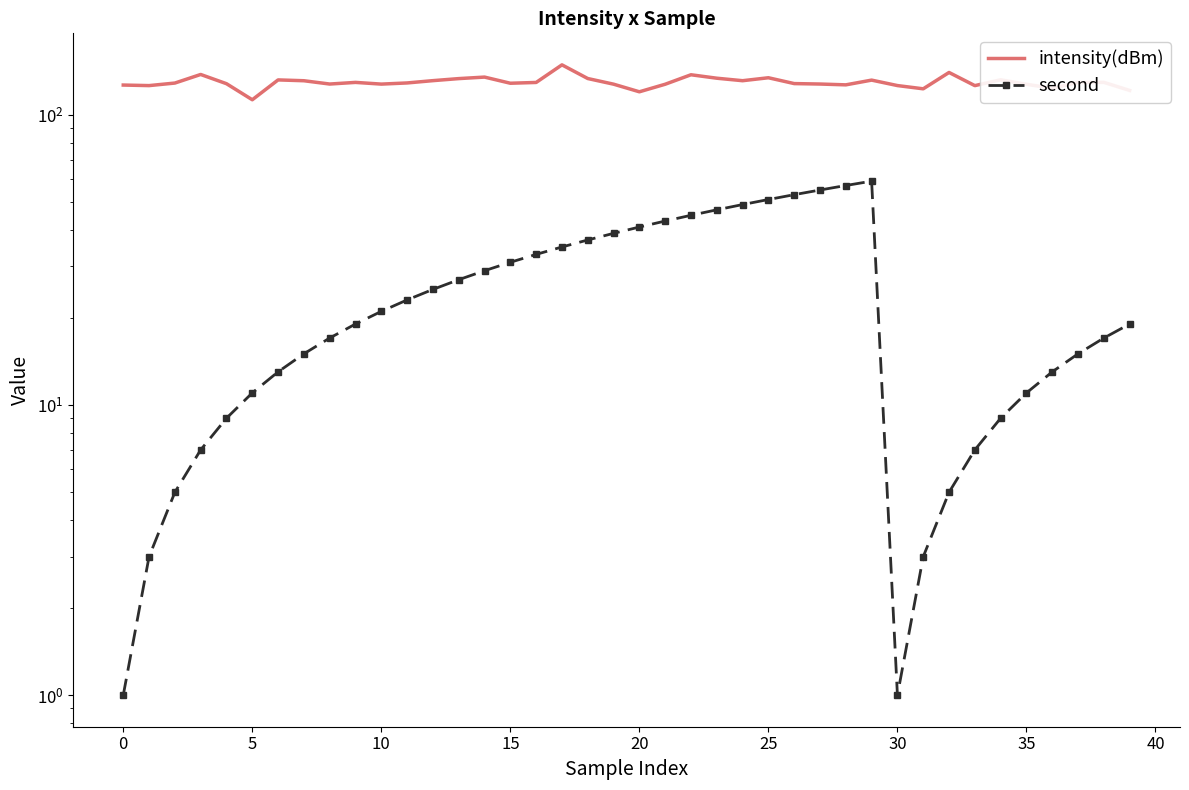

Rank the series by their maximum value, from lowest to highest.

second, intensity(dBm)